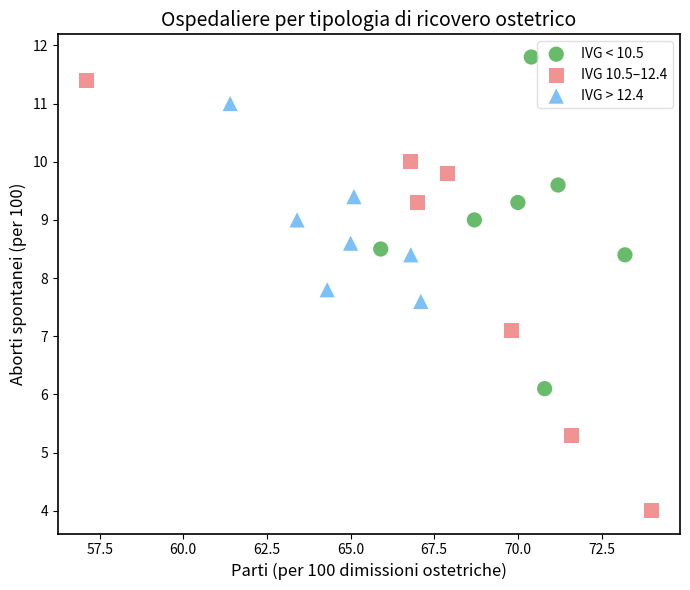

Which series reaches the minimum Y coordinate?

IVG 10.5–12.4